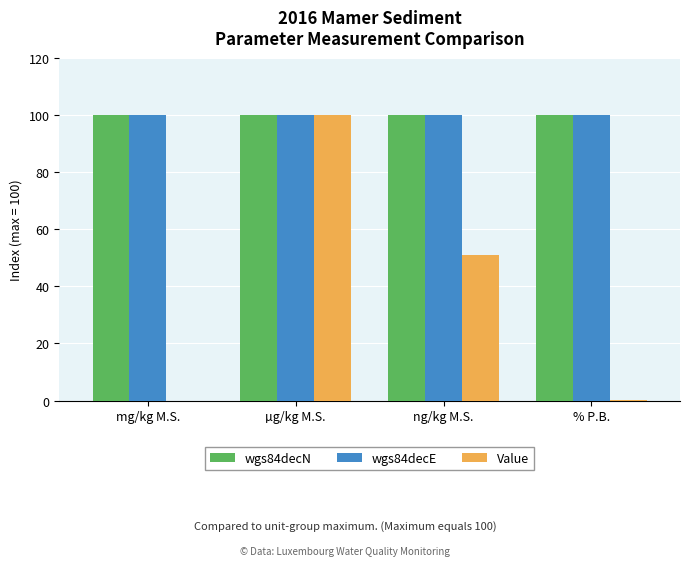

Which series changed the most between ng/kg M.S. and % P.B.?

Value